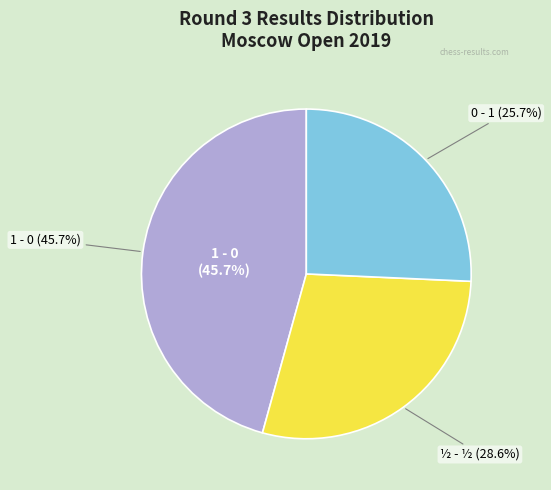

Which category has the biggest portion of the pie?

1 - 0